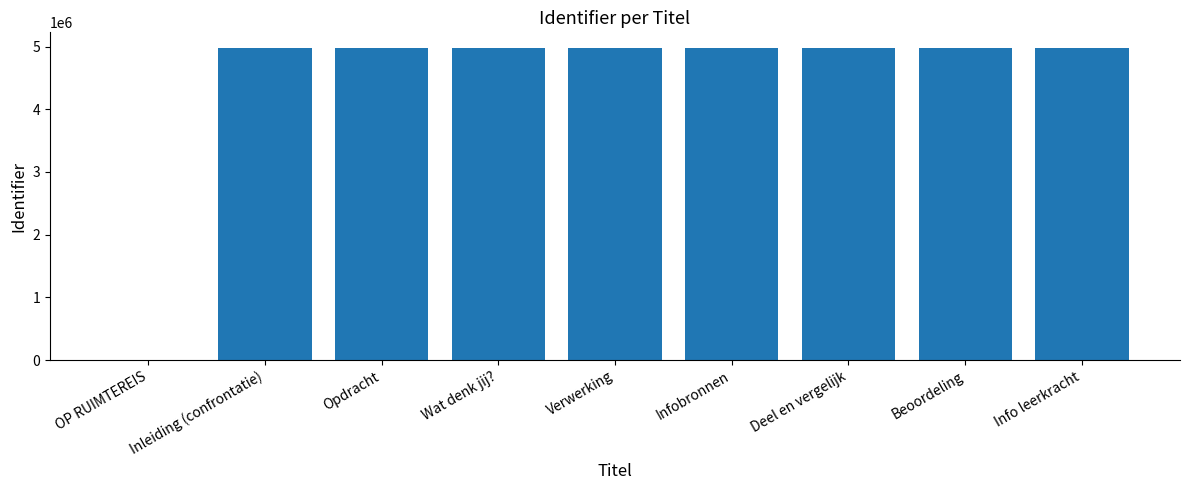

What is the average value?

4425863